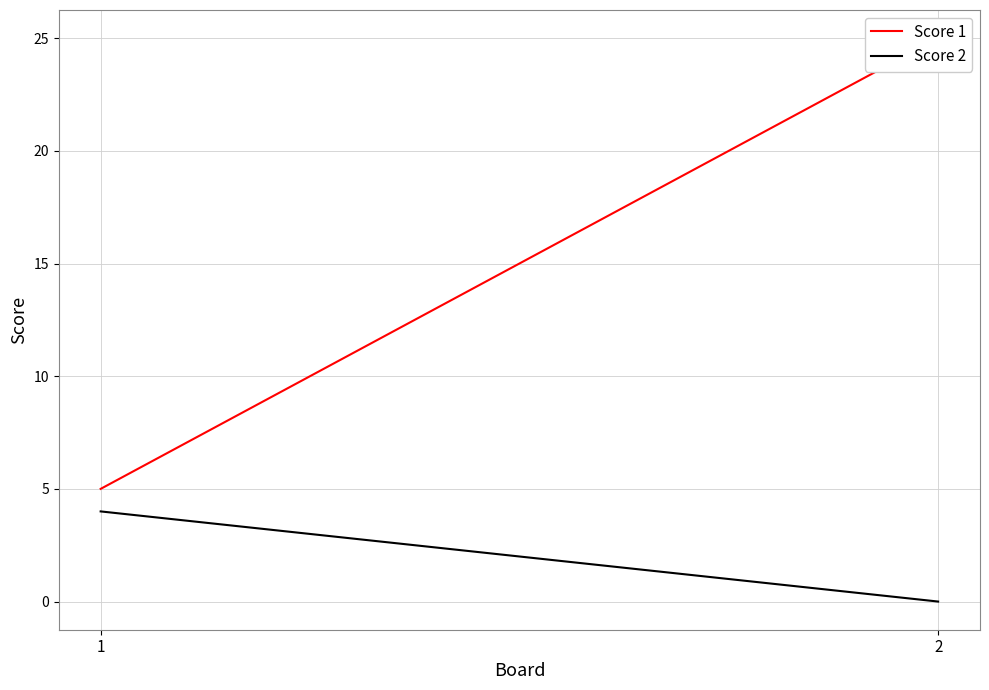

What is the spread (max minus min) of values at 1?

1